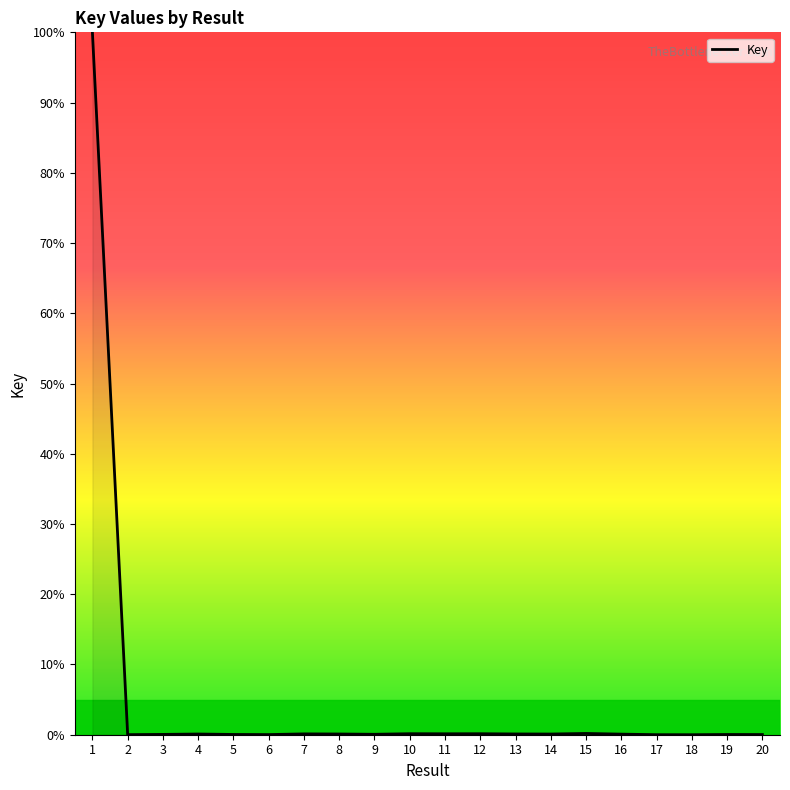

What is the difference between the second highest and second lowest values?

0.2